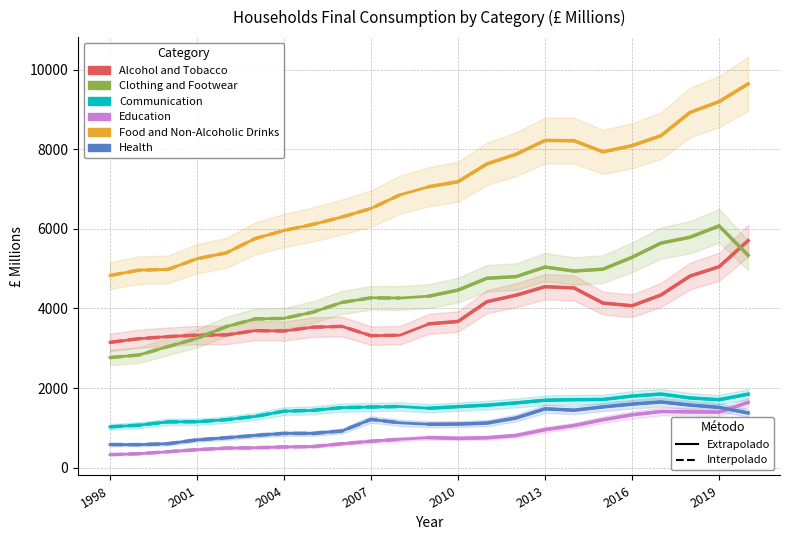

Reading right to left, list all the values displayed in this chart.

Alcohol and Tobacco: 5707.0	5049.1	4816.4	4340.4	4068.9	4135.5	4516.8	4548.0	4333.4	4171.9	3673.8	3614.1	3328.0	3316.6	3549.1	3530.8	3434.7	3442.2	3335.3	3330.6	3292.4	3240.9	3148.5
Clothing and Footwear: 5338.9	6076.0	5792.6	5645.0	5287.3	4989.2	4941.7	5041.2	4800.7	4760.4	4462.8	4309.9	4262.3	4268.0	4151.9	3909.0	3751.4	3737.0	3543.1	3247.7	3041.9	2831.0	2766.7
Communication: 1845.5	1706.2	1750.8	1848.3	1797.9	1713.0	1707.1	1693.6	1626.1	1569.4	1531.8	1491.9	1535.2	1522.5	1507.4	1439.3	1417.5	1285.9	1203.0	1152.7	1148.5	1066.7	1023.6
Education: 1638.5	1394.6	1400.4	1409.3	1327.6	1203.3	1056.3	954.8	806.9	750.2	735.0	754.0	711.9	663.1	599.6	530.0	519.6	498.3	490.3	451.5	399.6	350.1	325.8
Food and Non-Alcoholic Drinks: 9647.1	9201.2	8930.7	8346.2	8093.9	7938.4	8217.9	8225.1	7877.3	7636.9	7188.2	7062.6	6858.1	6514.8	6300.1	6114.7	5960.4	5757.0	5395.8	5250.1	4983.3	4963.6	4829.7
Health: 1373.5	1514.5	1571.4	1650.2	1596.3	1525.6	1443.3	1478.0	1247.3	1119.3	1093.4	1089.2	1125.4	1211.3	920.6	858.8	858.9	807.6	749.0	696.2	600.6	577.0	579.1